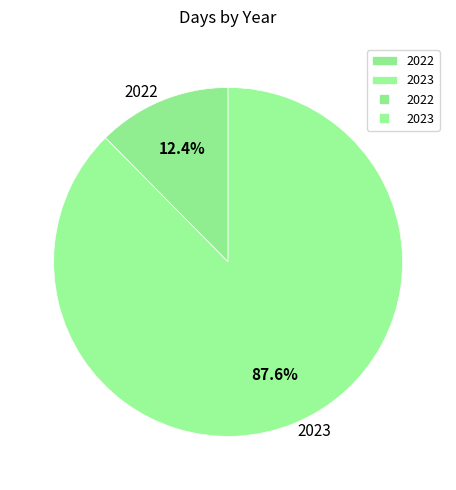

What is the ratio of the value at 2023 to the value at 2022?

7.1